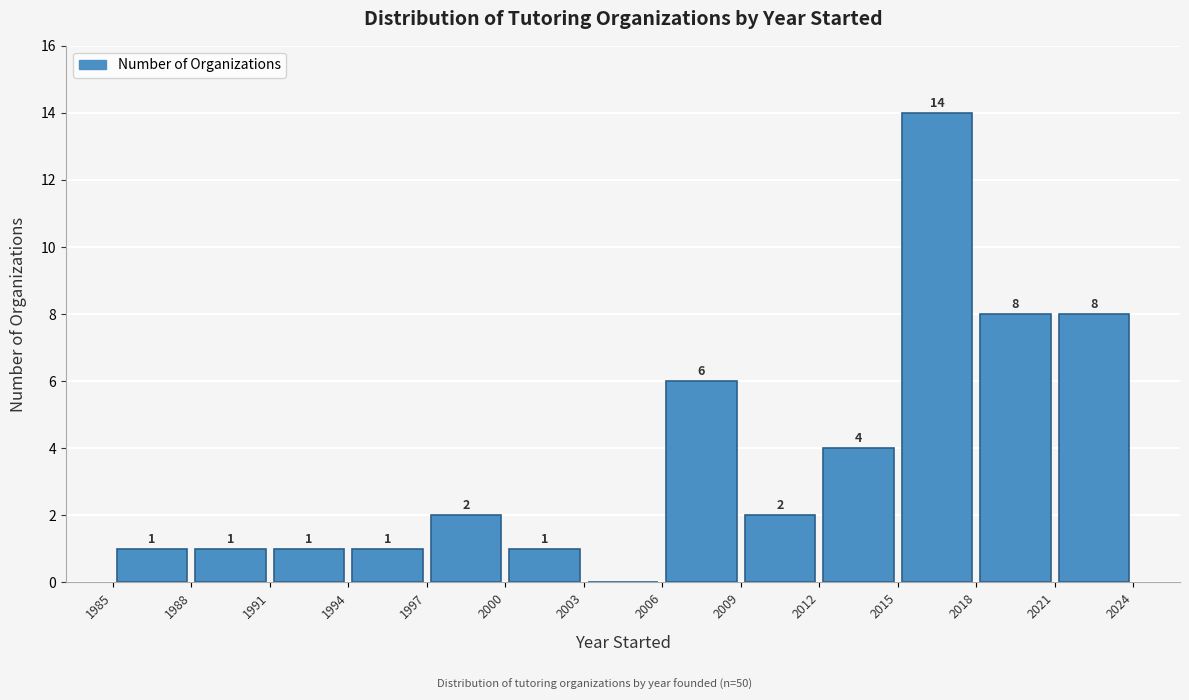

Which range on the x-axis has the tallest bar?

2015 to 2018